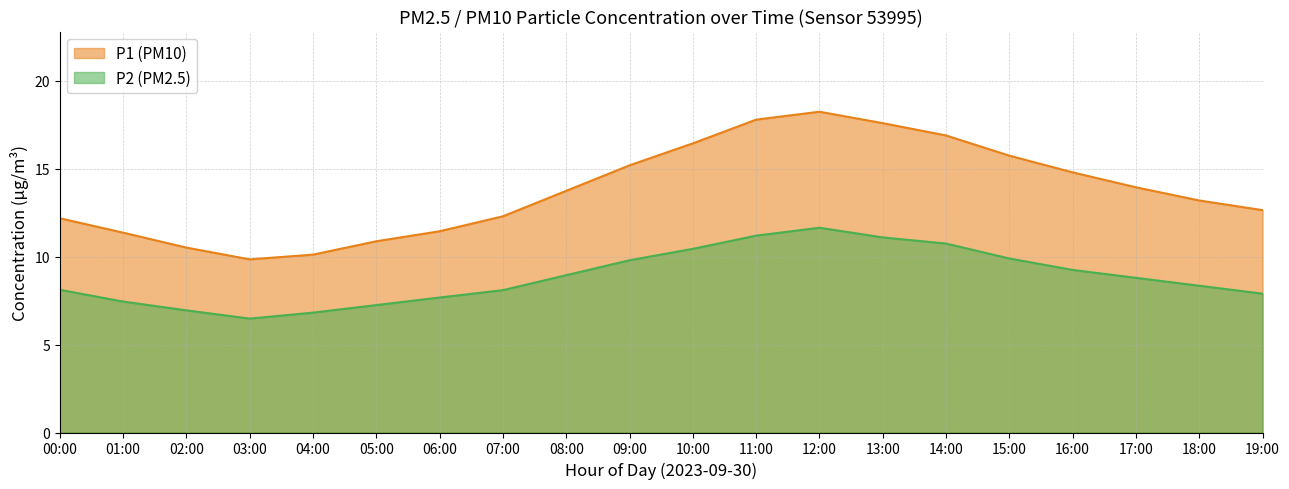

What is the difference between the second highest and second lowest values in the P1 series?

7.7